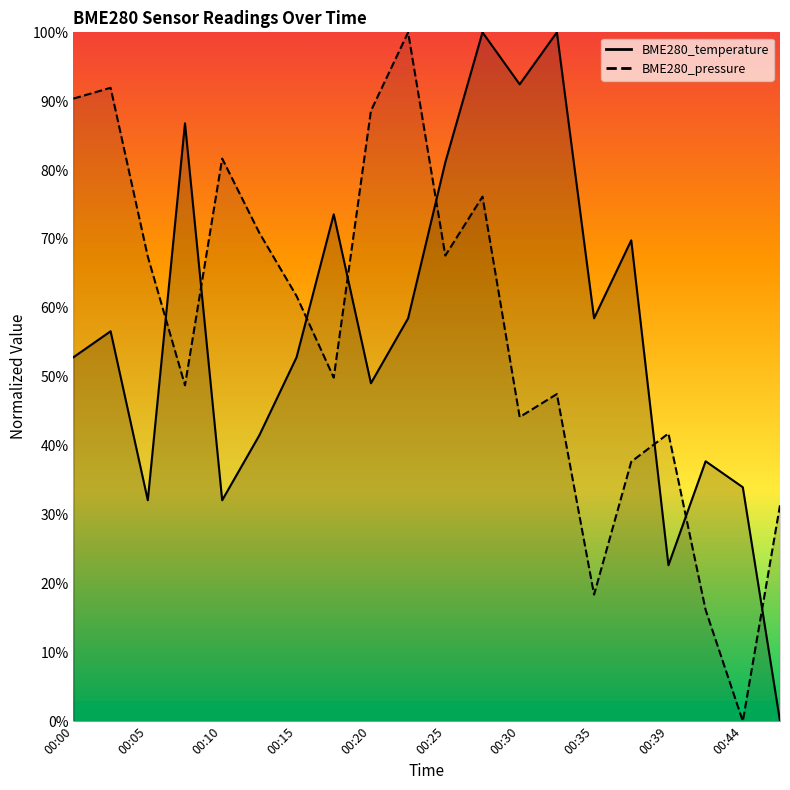

How many lines are shown in the chart?

2